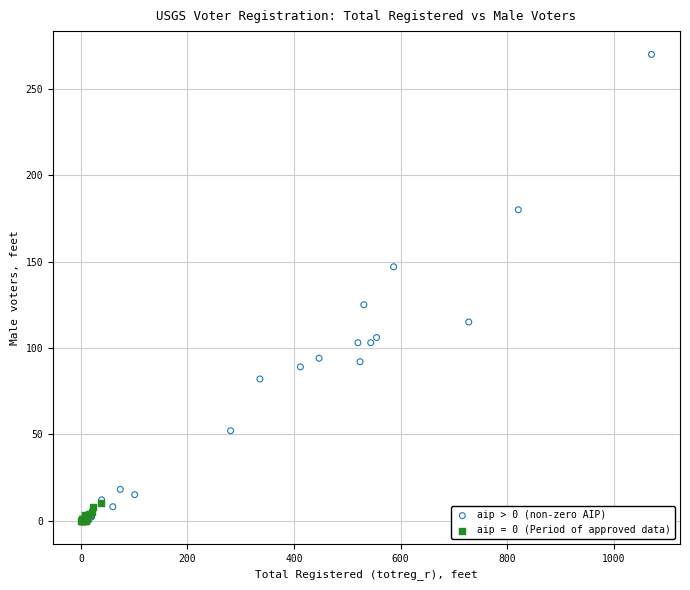

Which series reaches the maximum Y coordinate?

aip > 0 (non-zero AIP)